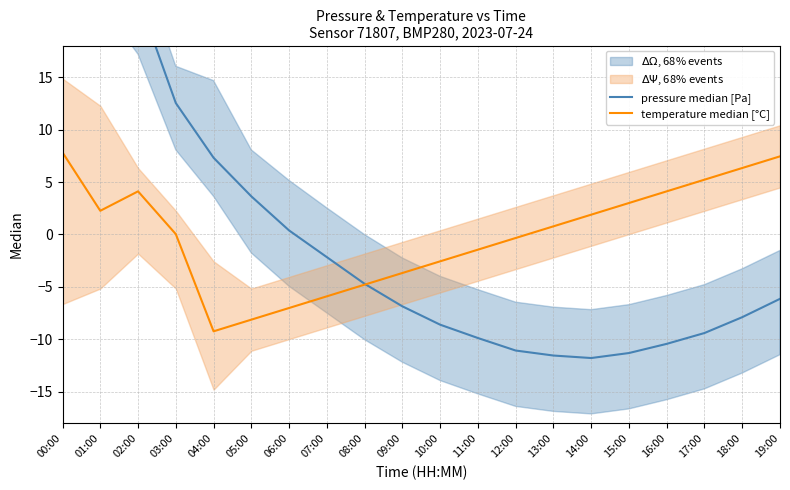

Rank the series by their maximum value, from lowest to highest.

temperature median [°C], pressure median [Pa]